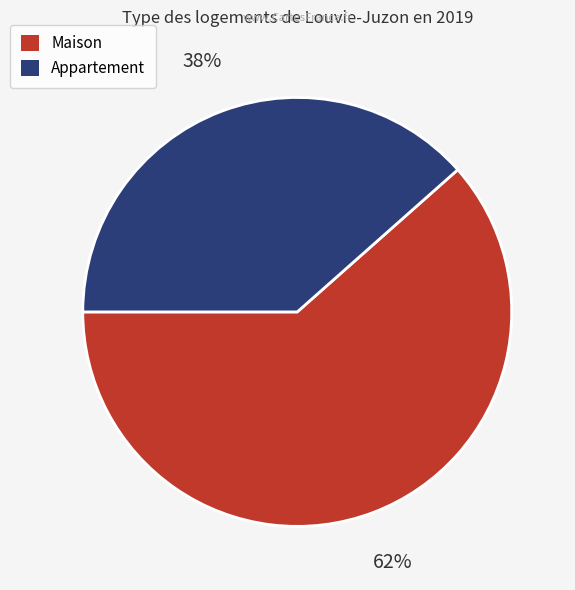

To the nearest percent, what percentage of the pie is Maison?

62%